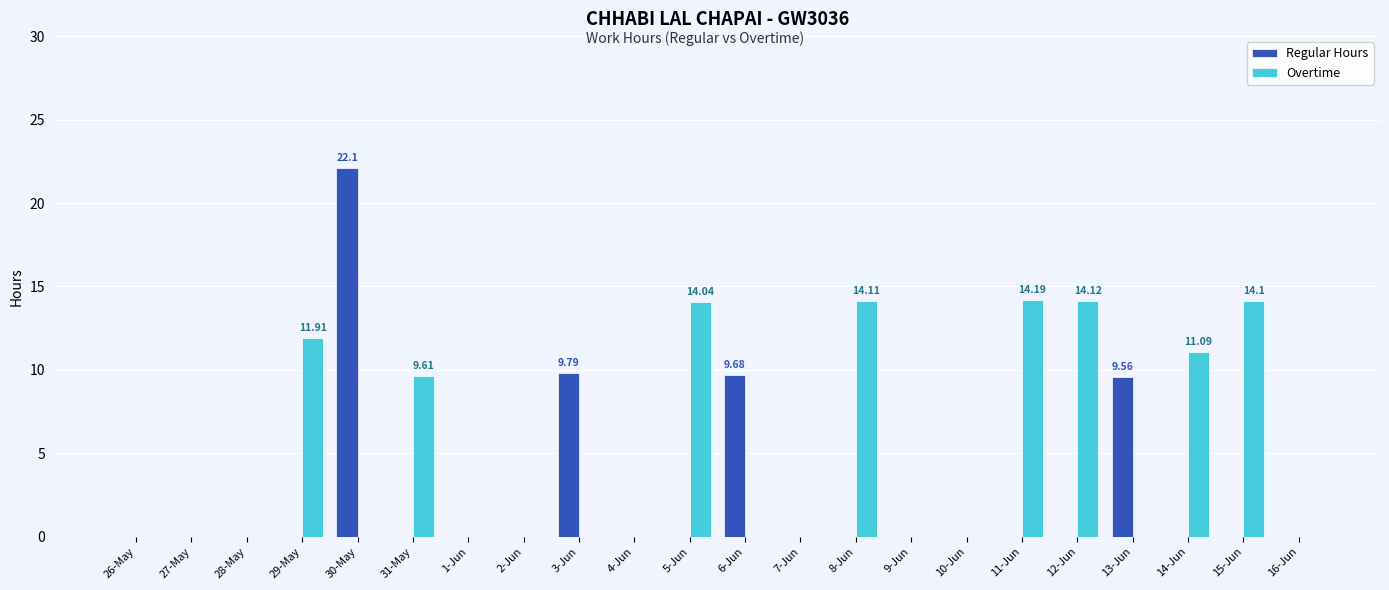

At which category does the chart reach its peak across all series?

30-May